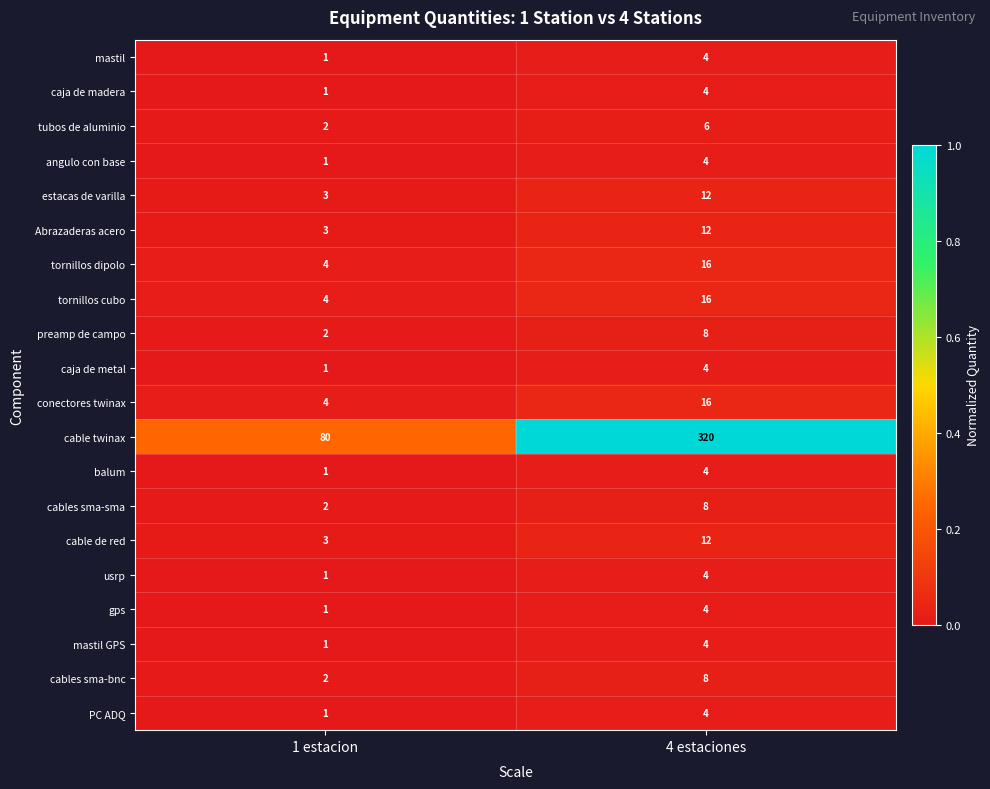

Which label corresponds to the smallest value in the chart?

1 estacion